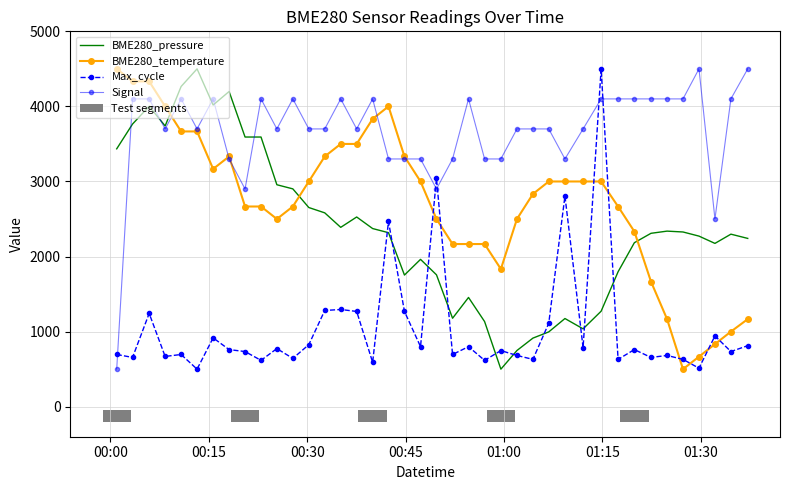

How many data points in BME280_pressure are above 2317?

20